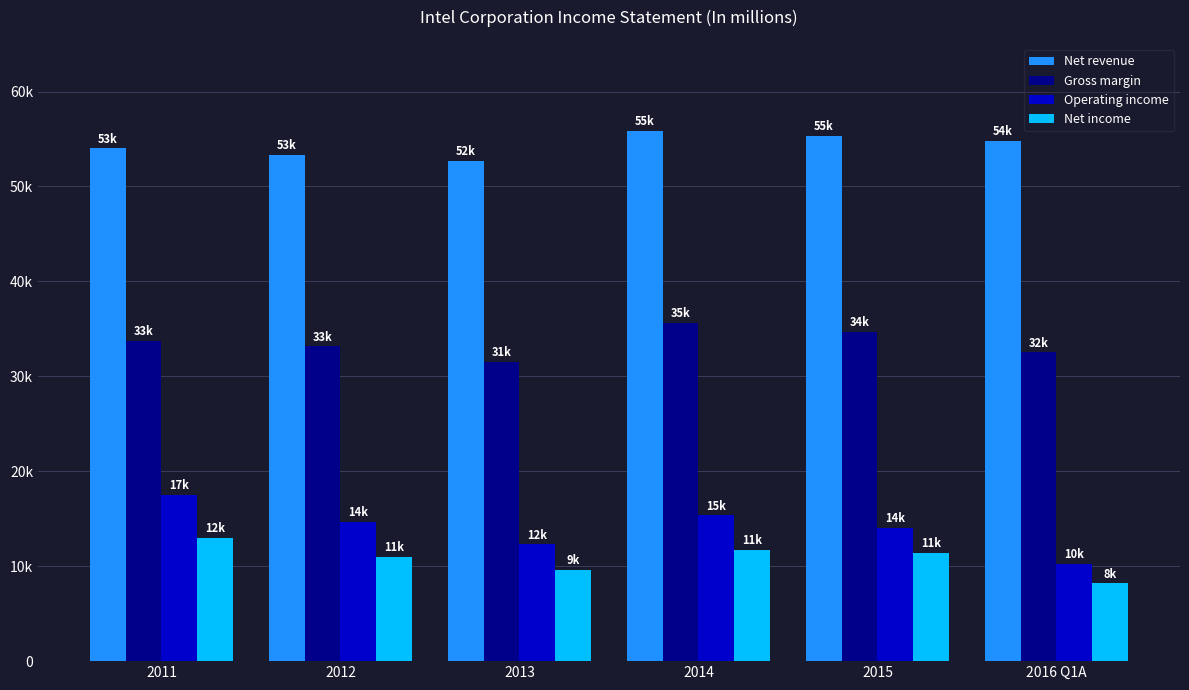

Reading left to right, what are all the values shown in this chart?

Net revenue: 2011=53999	2012=53341	2013=52708	2014=55870	2015=55355	2016 Q1A=54808
Gross margin: 2011=33757	2012=33151	2013=31521	2014=35609	2015=34679	2016 Q1A=32520
Operating income: 2011=17477	2012=14638	2013=12291	2014=15347	2015=14002	2016 Q1A=10272
Net income: 2011=12942	2012=11005	2013=9620	2014=11704	2015=11420	2016 Q1A=8184